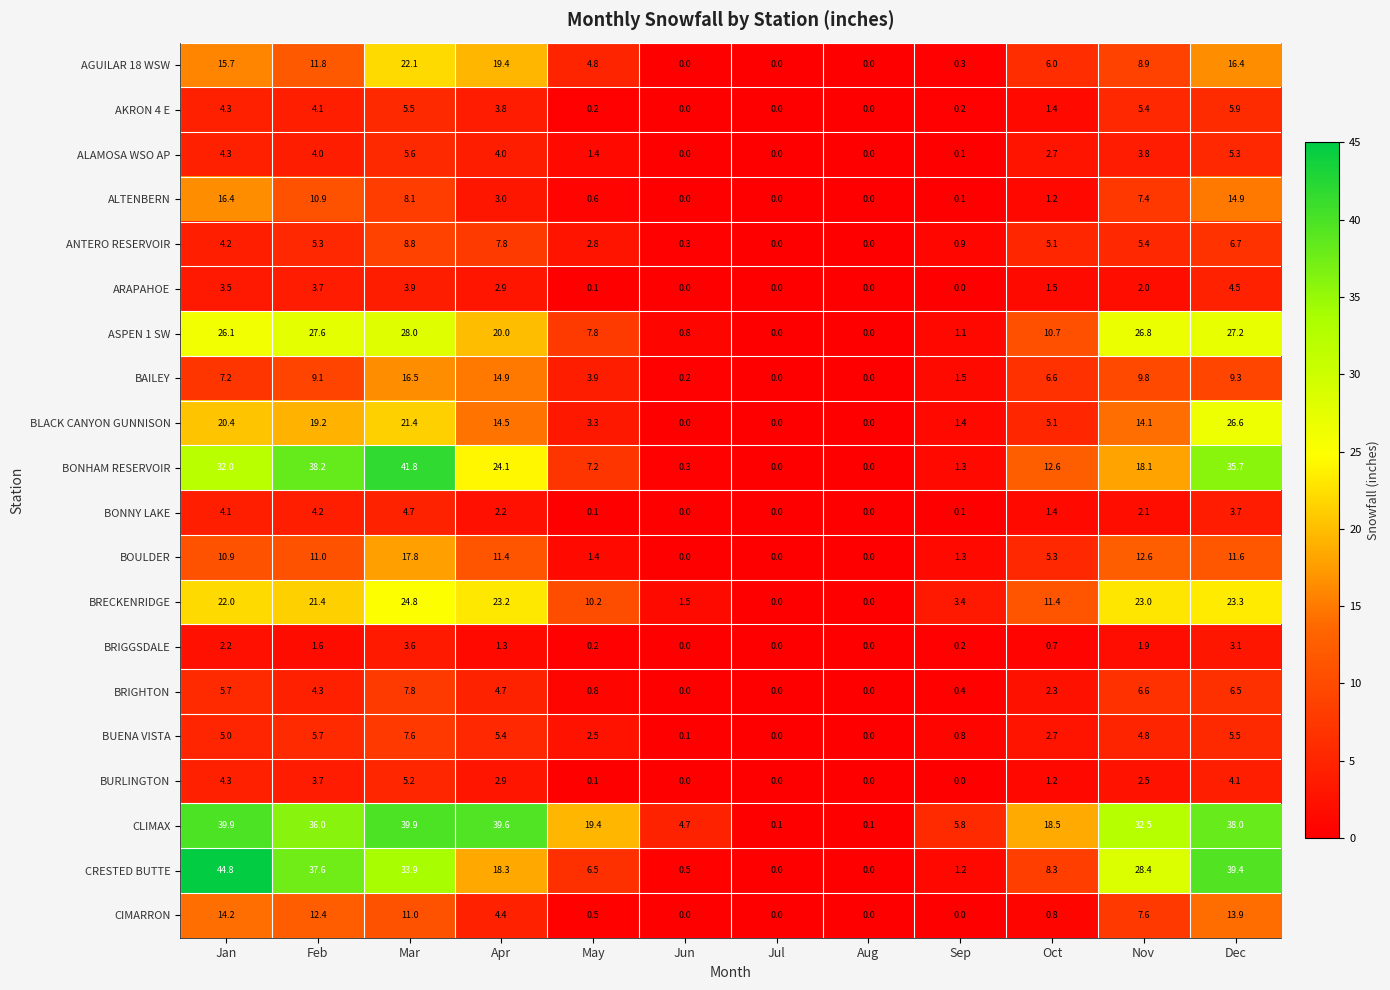

What is the difference between the maximum and minimum values in the BRIGHTON series?

7.8